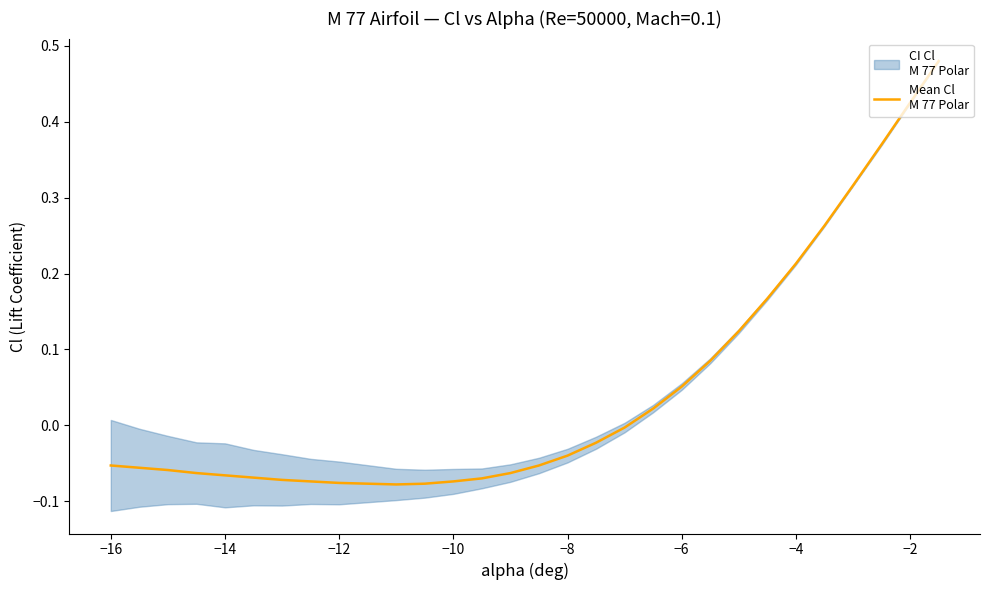

True or false: the data shows 0.1 at −4.

False